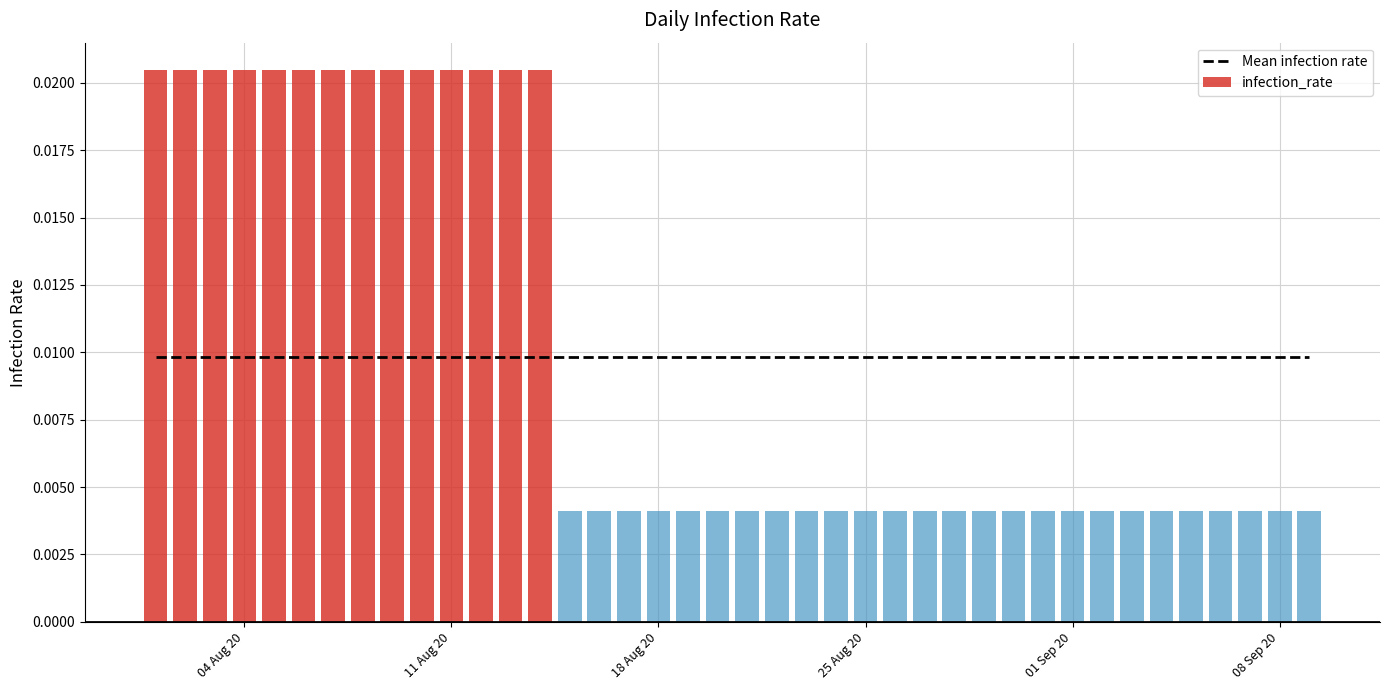

How many distinct data groups are displayed?

1